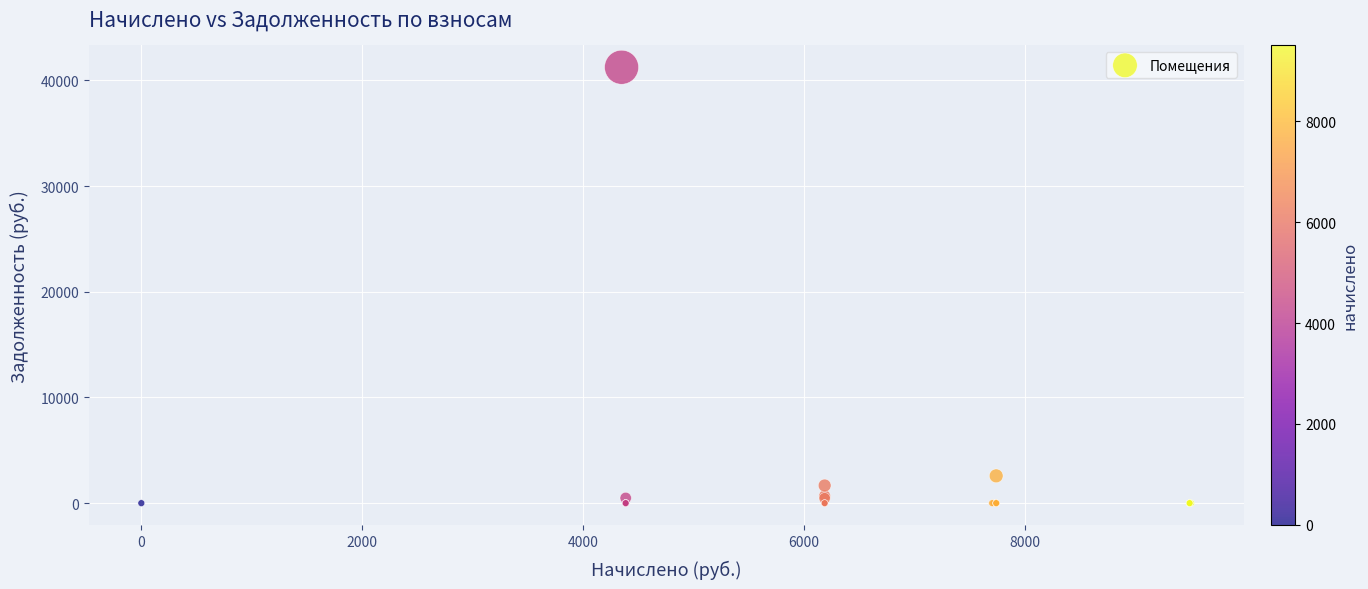

What Y value in the scatter plot is closest to 20625?

2579.2